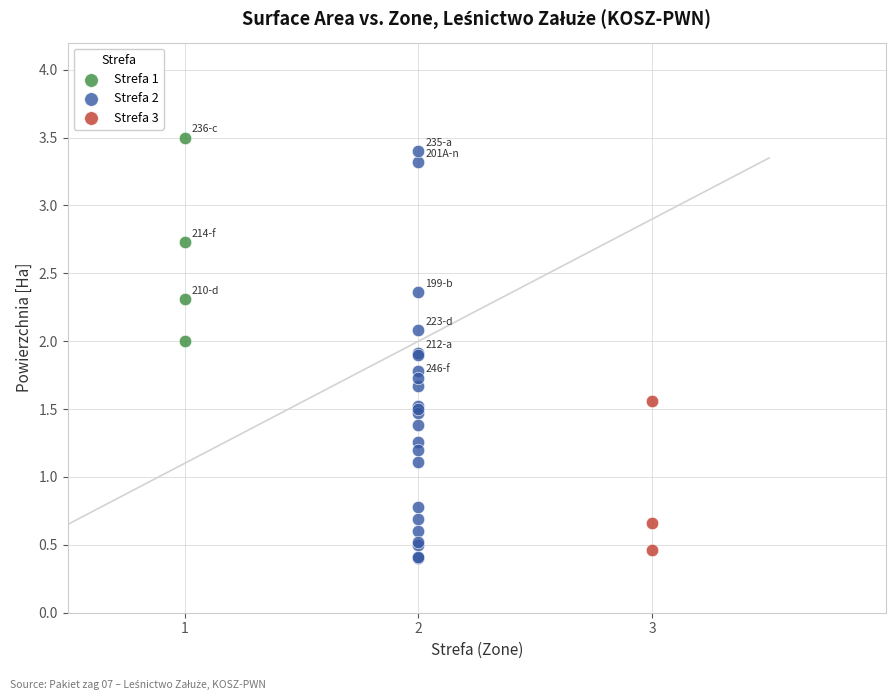

Which series reaches the minimum Y coordinate?

Strefa 2